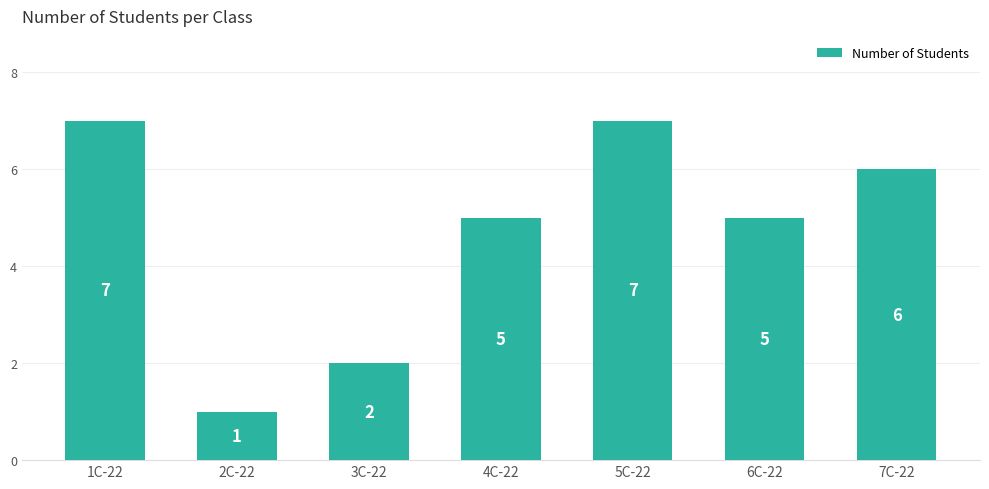

Approximately how many times larger is the value at 1C-22 compared to 5C-22?

1.0